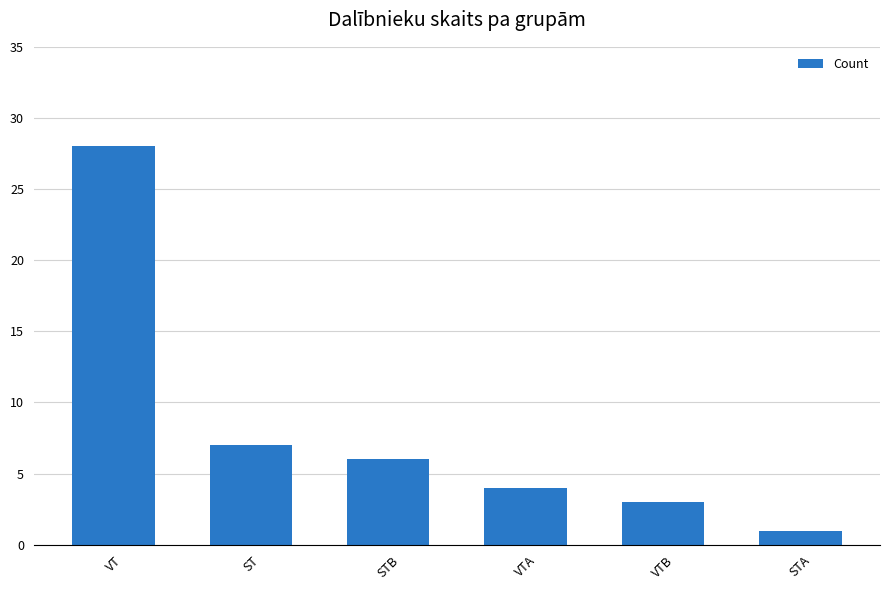

How many bars are there in total?

6